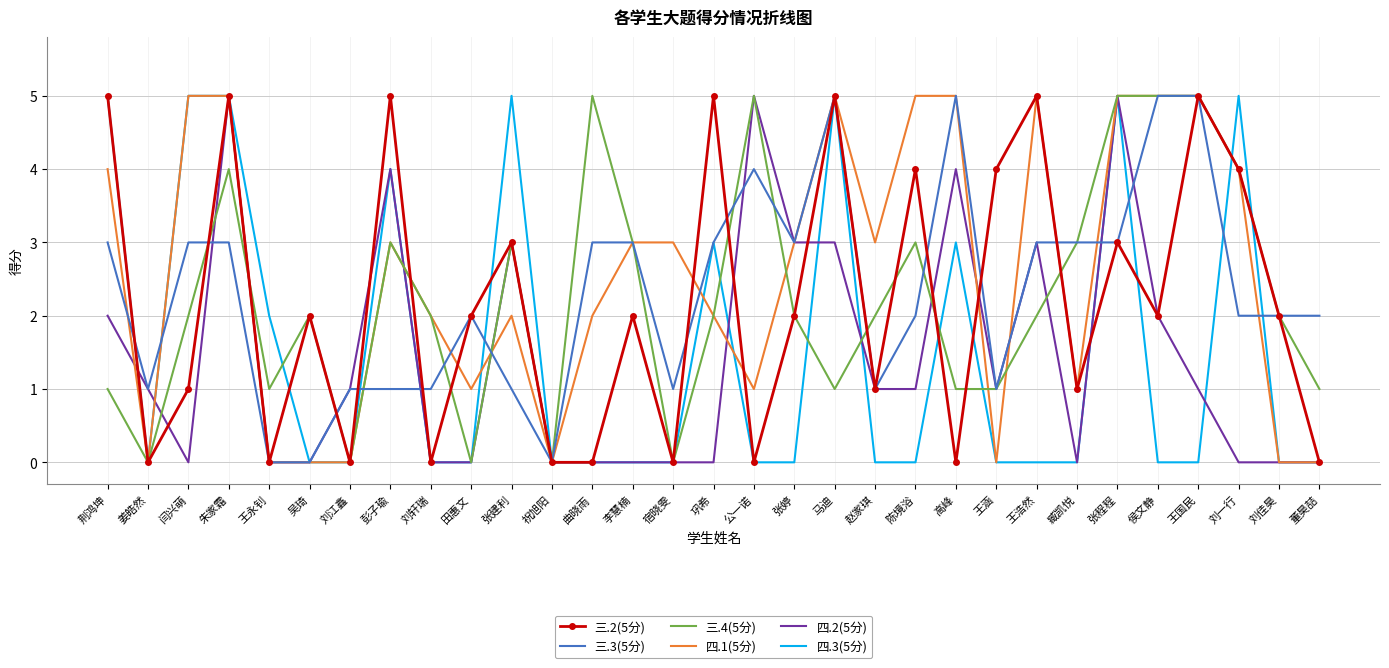

Which series changed the most between 荆鸿坤 and 臧凯悦?

四.3(5分)